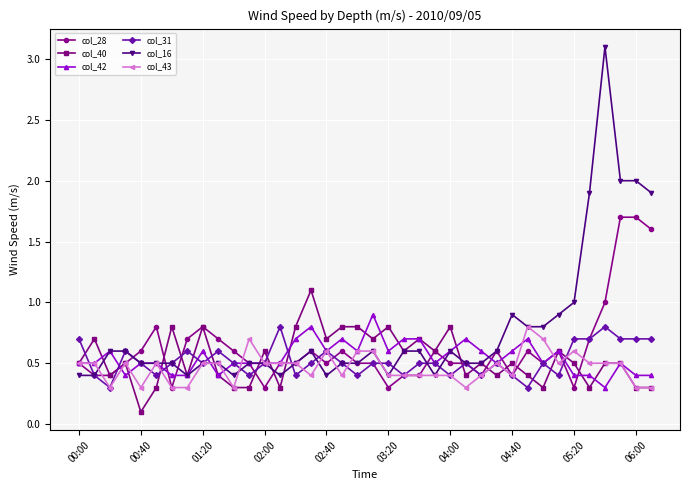

Which series has the widest spread of values?

col_16